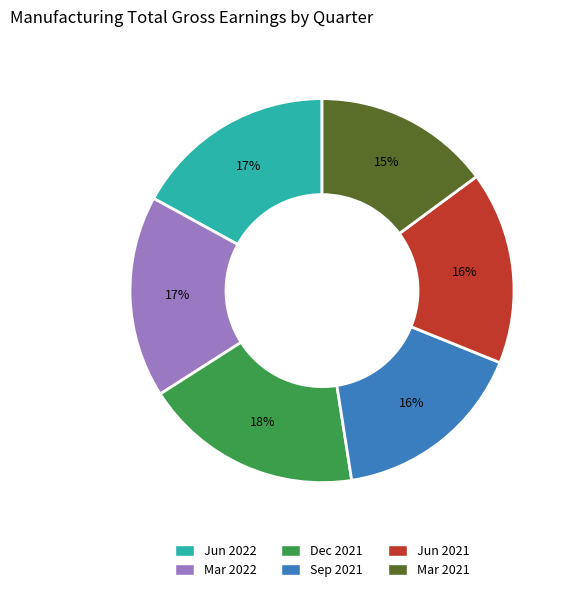

Is it true that Jun 2021 is 16% of the pie?

True